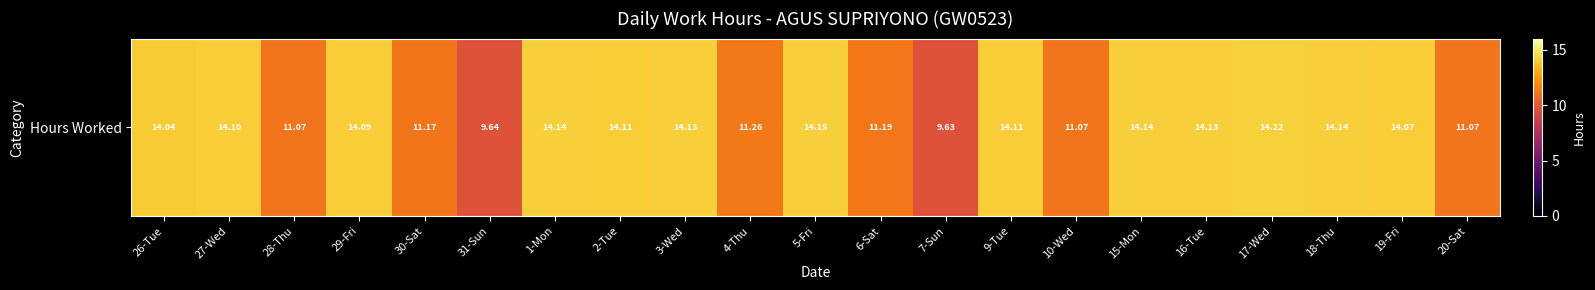

Between 31-Sun and 10-Wed, which is larger?

10-Wed